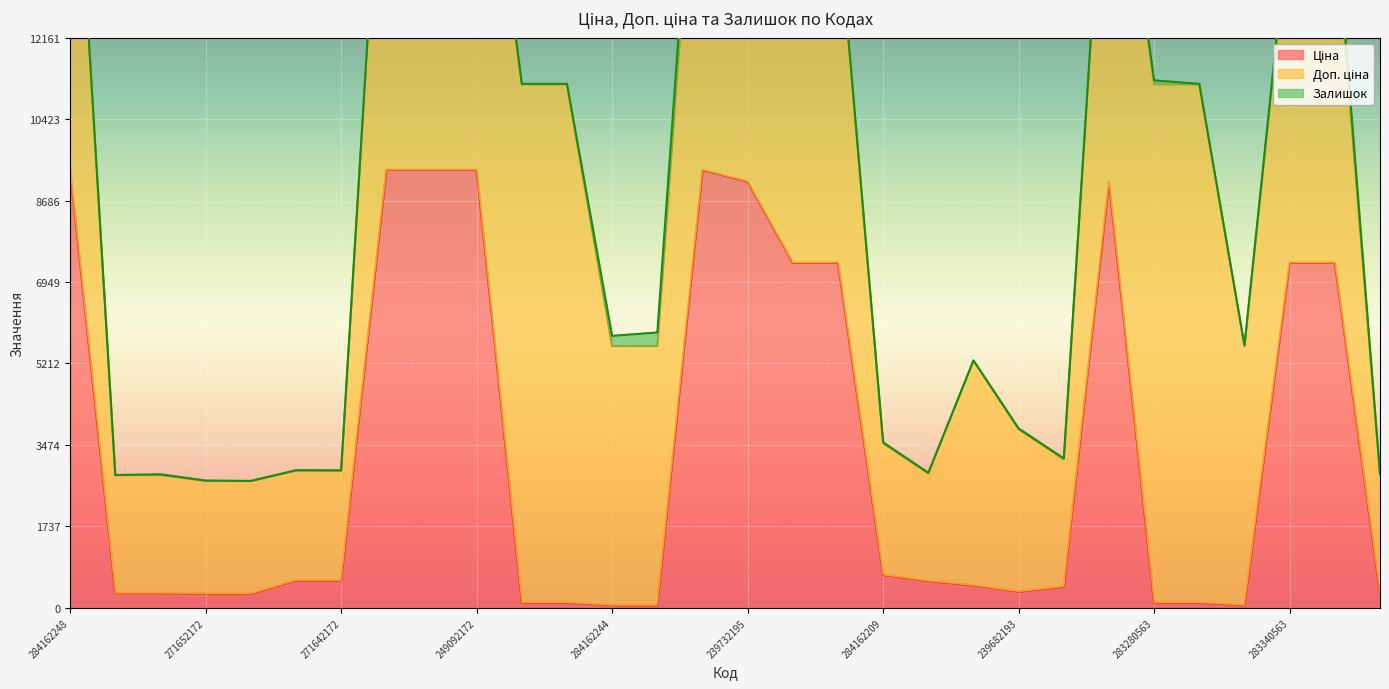

Does the chart display data point markers on the line(s)?

No